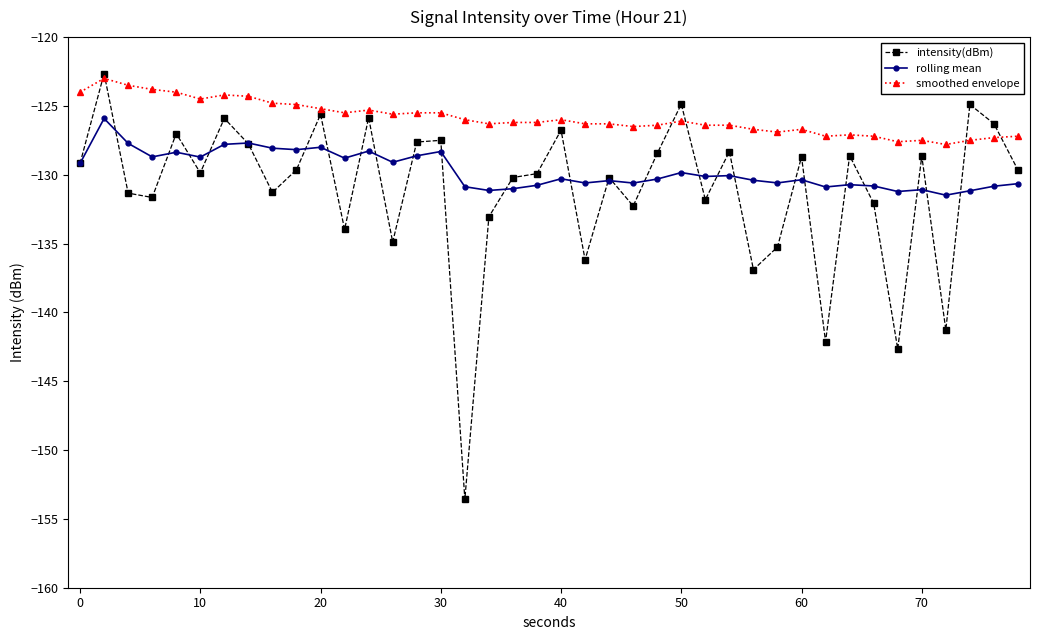

Which series has the largest range (max minus min)?

intensity(dBm)